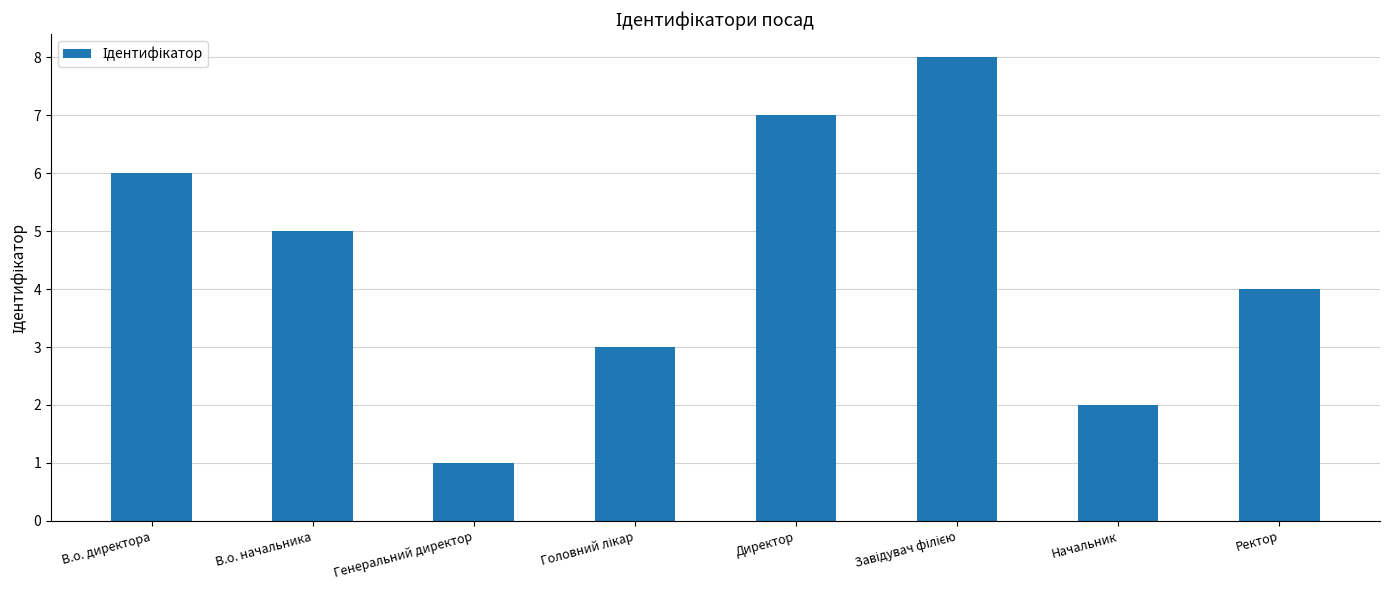

What is the change in value from В.о. директора to Начальник?

-4